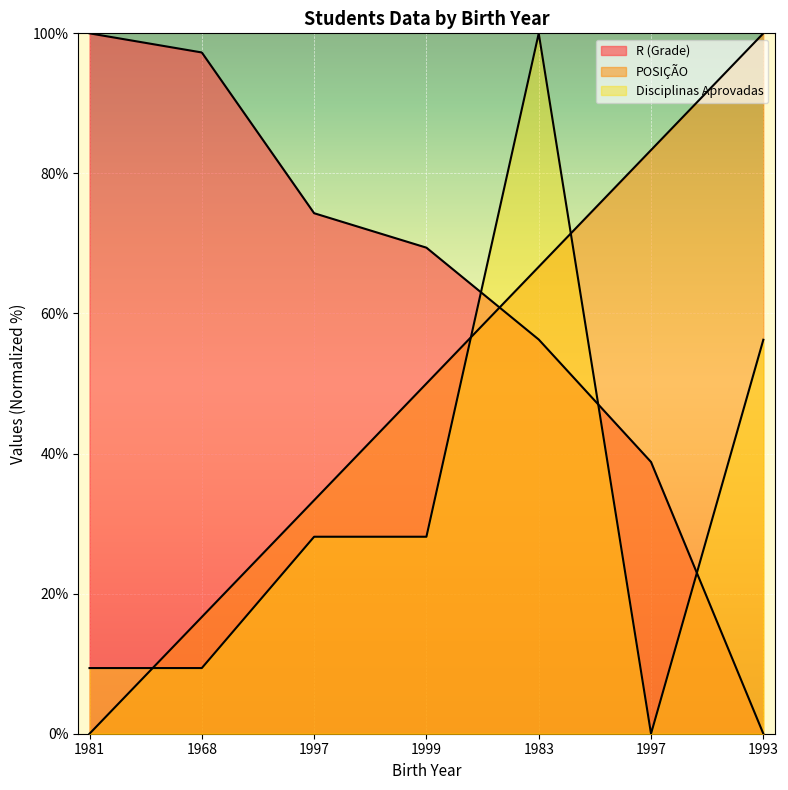

Between 1968 and 1997, which series saw the biggest shift?

R (Grade)